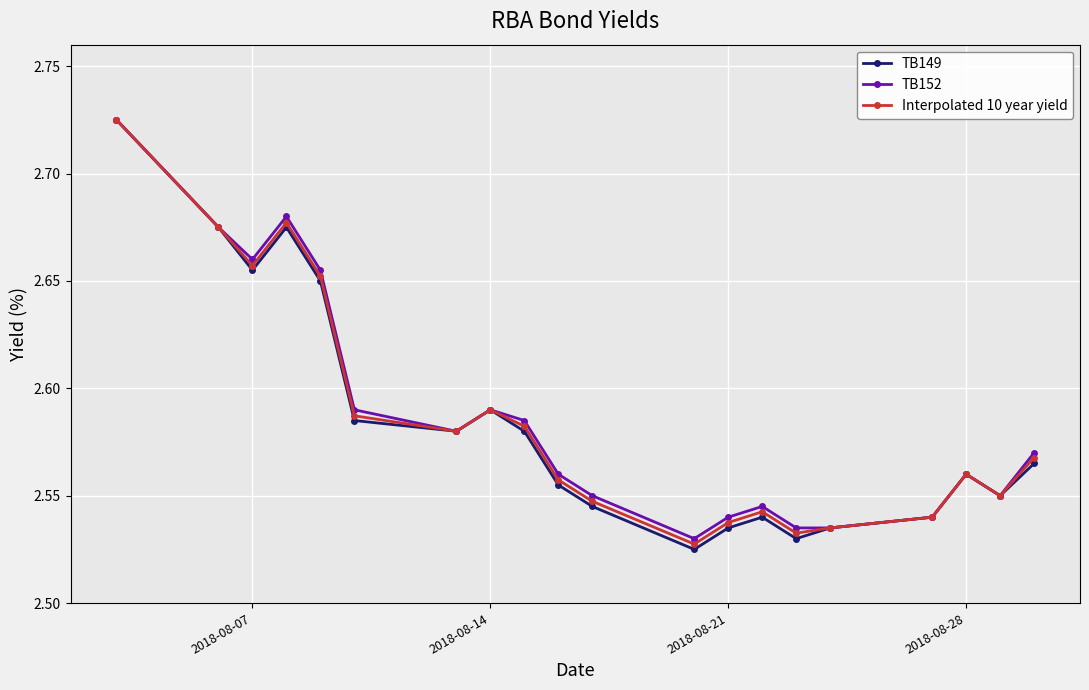

Which series has the largest range (max minus min)?

TB149